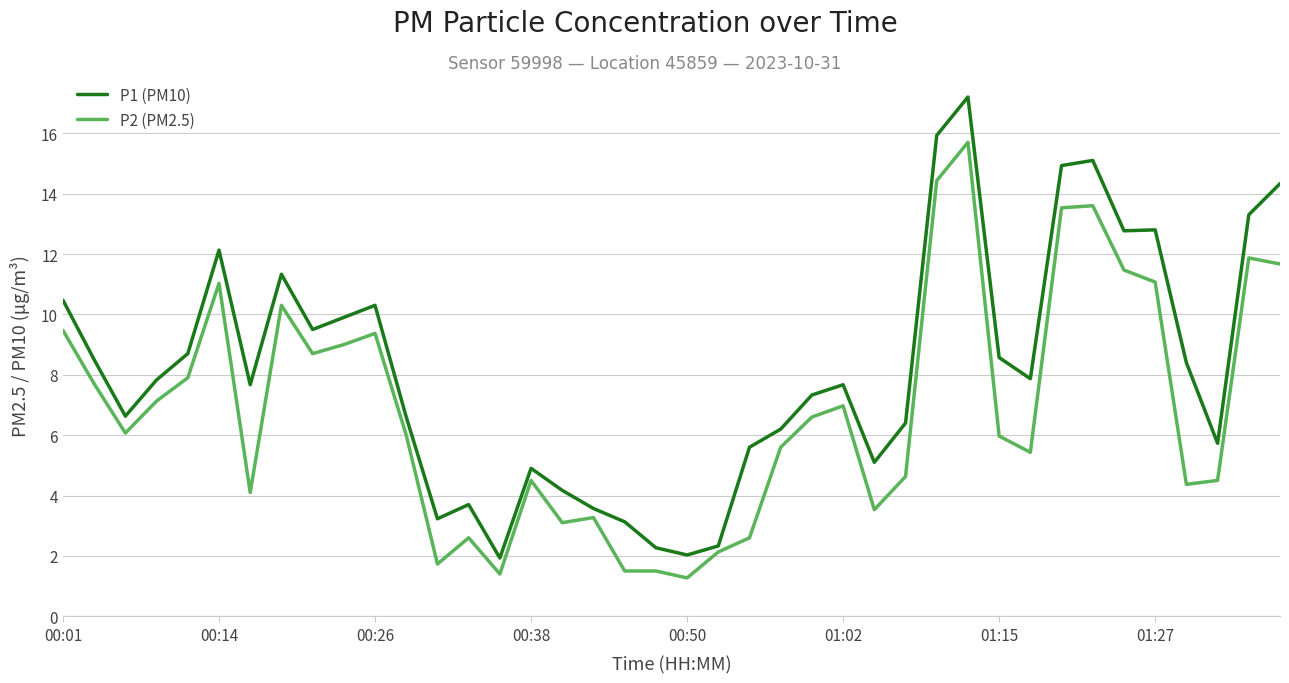

What is the maximum value for P1 (PM10)?

17.2